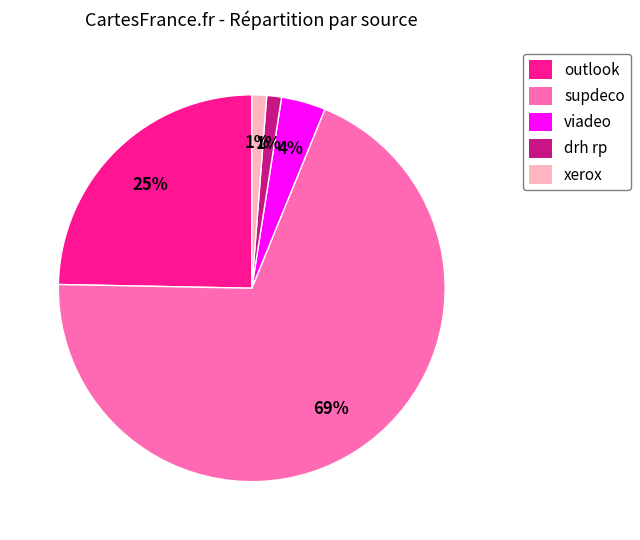

Is there a majority slice in this chart?

Yes